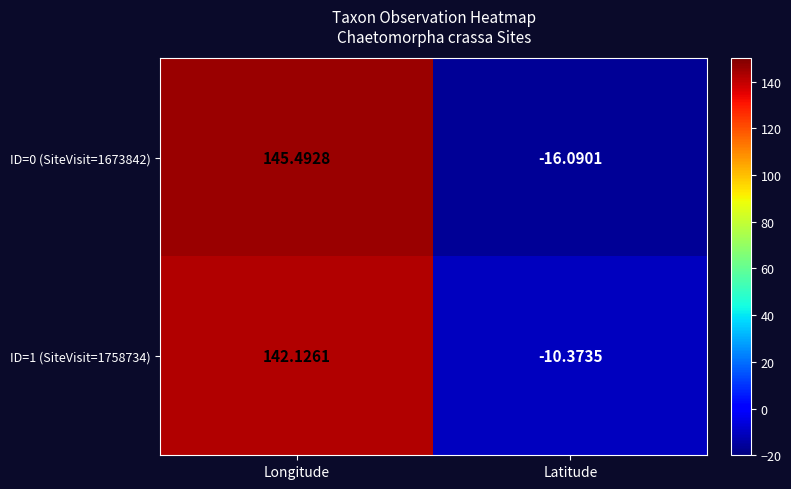

Where is ID=0 (SiteVisit=1673842) nearest to the value 64?

Latitude